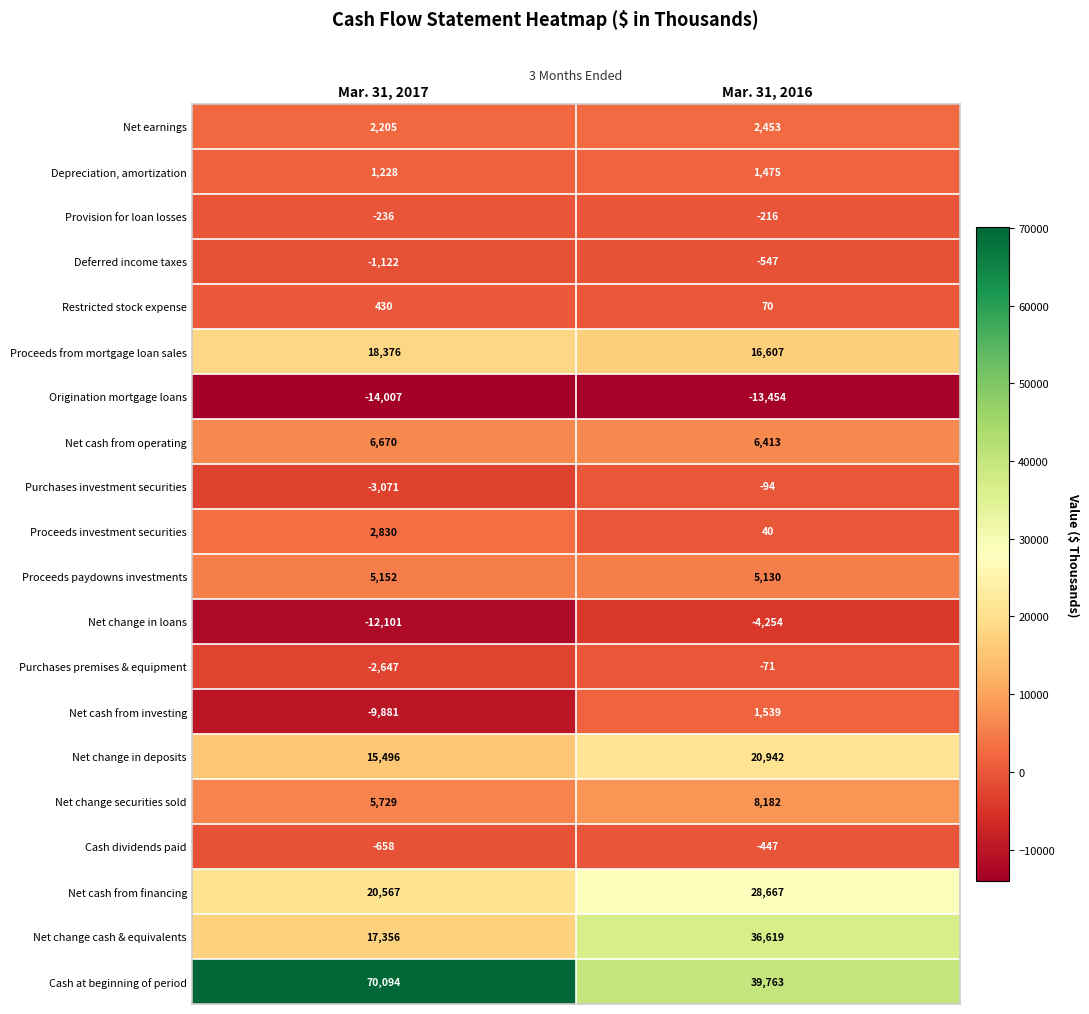

What is the average value of the Proceeds from mortgage loan sales series?

17492